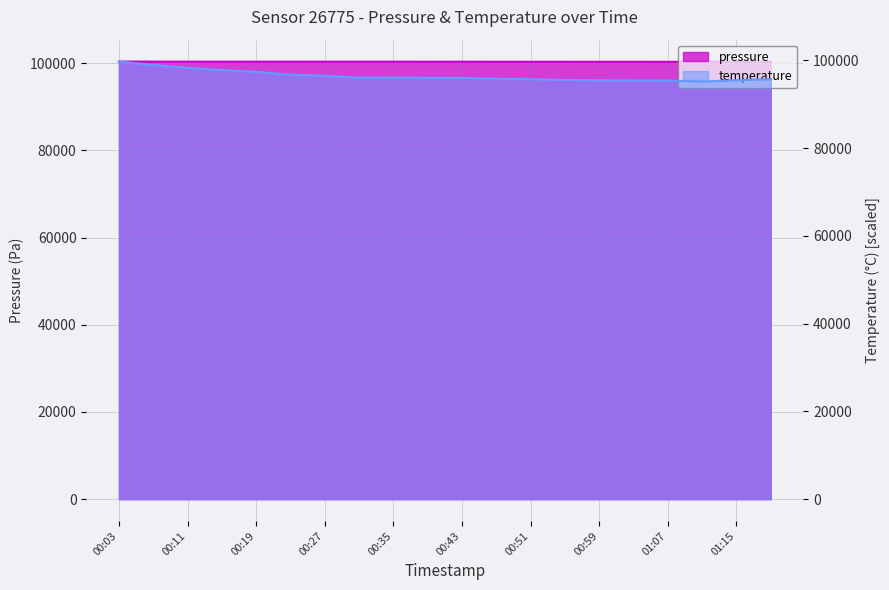

Is it true that temperature equals 96720.0 at 00:23?

True